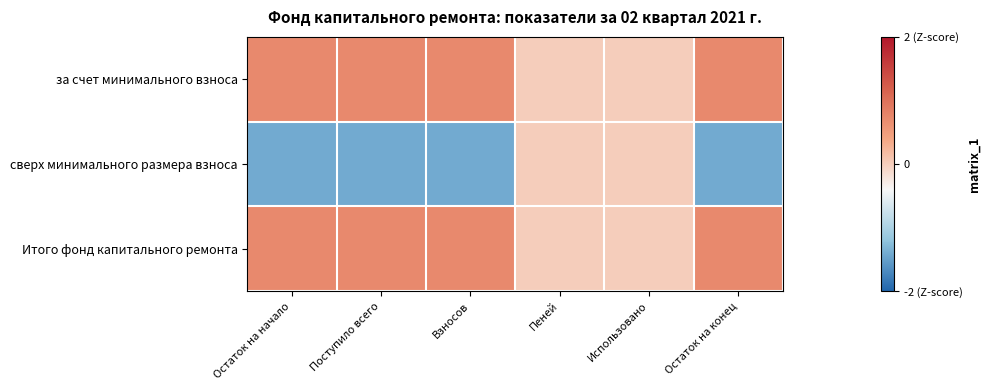

Which series changed the most between Остаток на начало and Пеней?

сверх минимального размера взноса